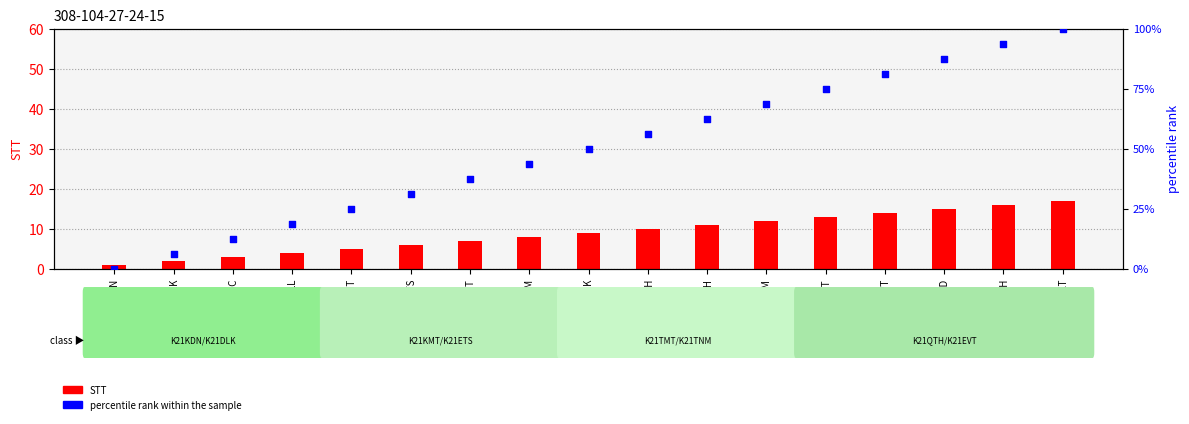

At how many categories does at least one series exceed 66?

6